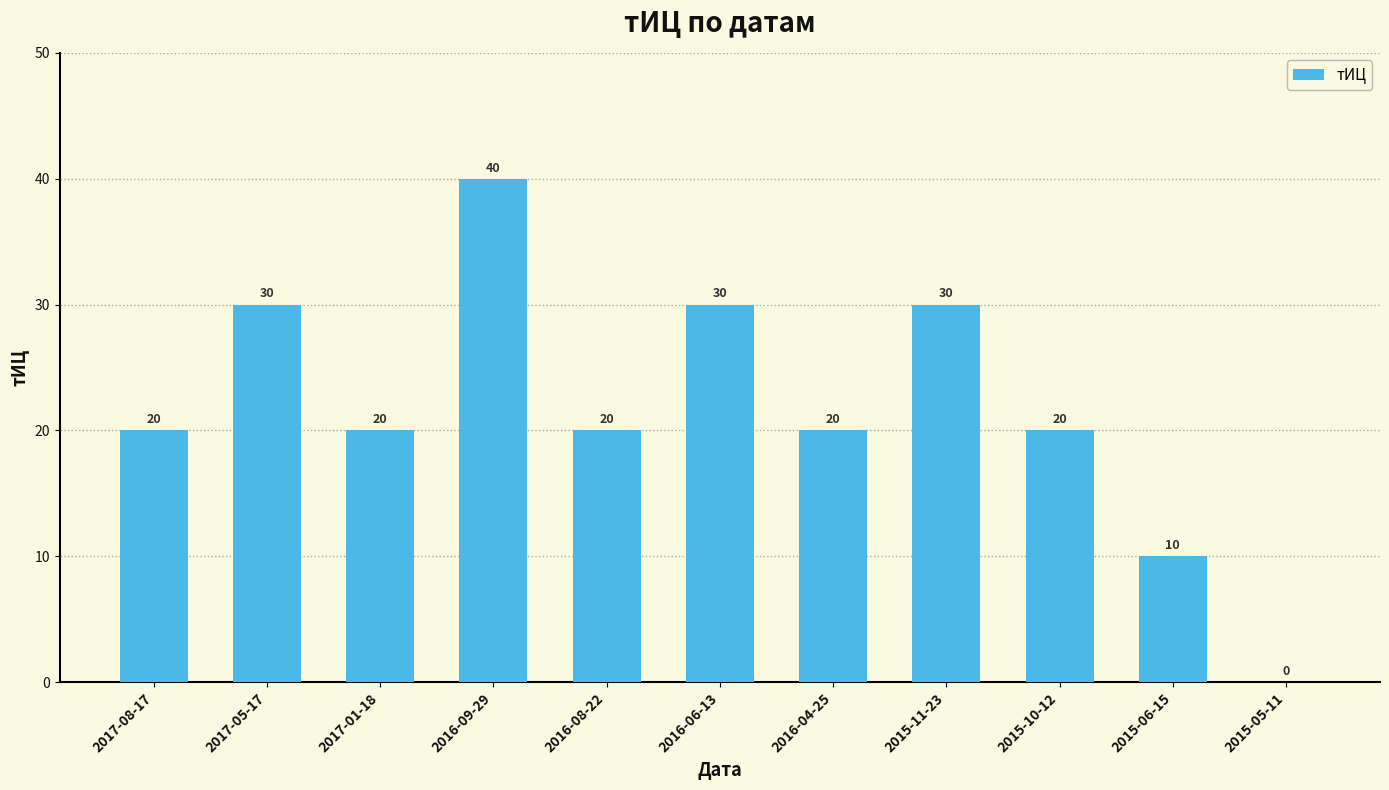

The chart shows a value of 51 at 2015-11-23. True or false?

False